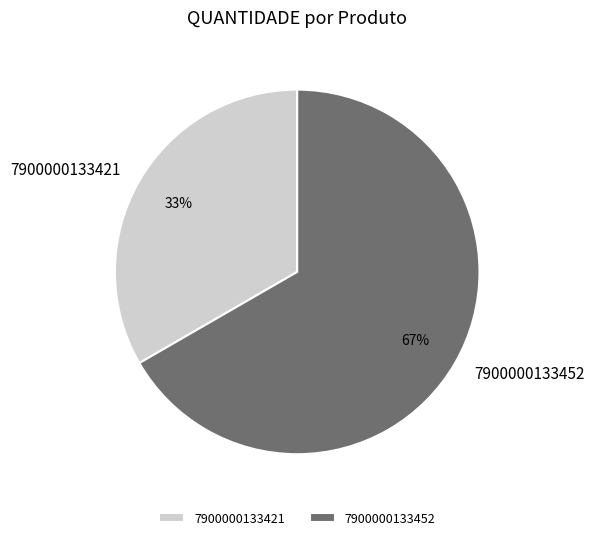

What is the largest slice in the pie chart?

7900000133452